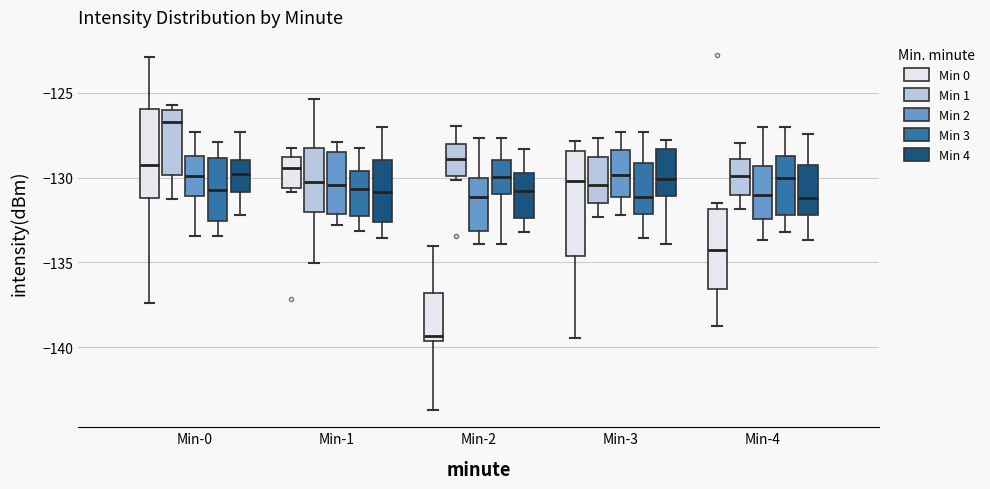

Where is the upper edge of the box for Min-0 (Min 0) on the y-axis? The values are not printed on the chart, so give them approximately, as read against the axis.

-126.0